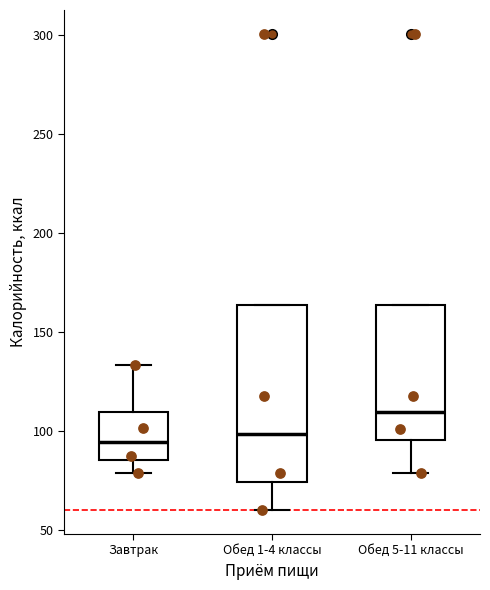

Reading left to right, read every box against the y-axis: the position of its median line, the range the box covers, and the ends of its whiskers. The values are not printed on the chart, so give them approximately, as read against the axis.

Завтрак: median 95, box 85 to 110, whiskers 80 to 135
Обед 1-4 классы: median 100, box 75 to 165, whiskers 60 to 165
Обед 5-11 классы: median 110, box 95 to 165, whiskers 80 to 165